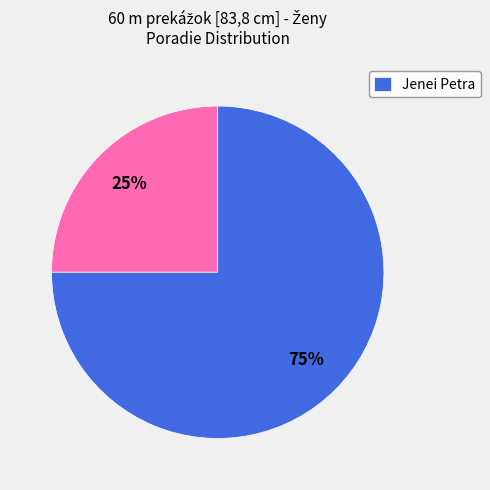

Is there a majority slice in this chart?

Yes